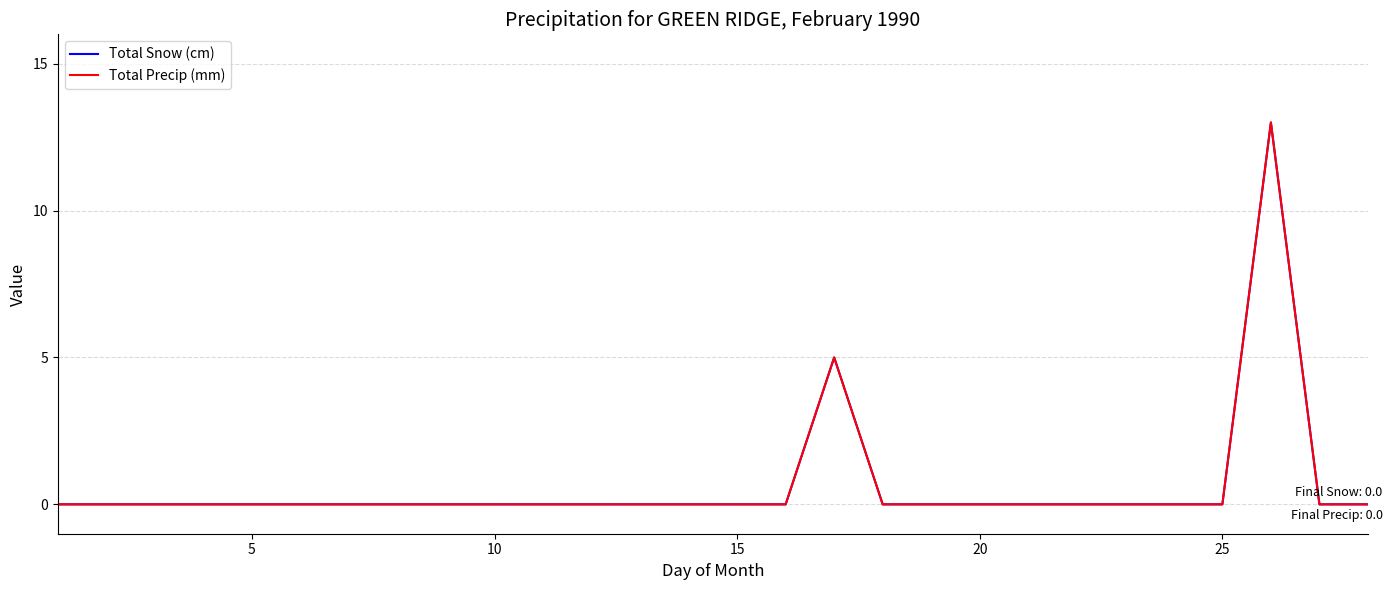

How many lines are shown in the chart?

2